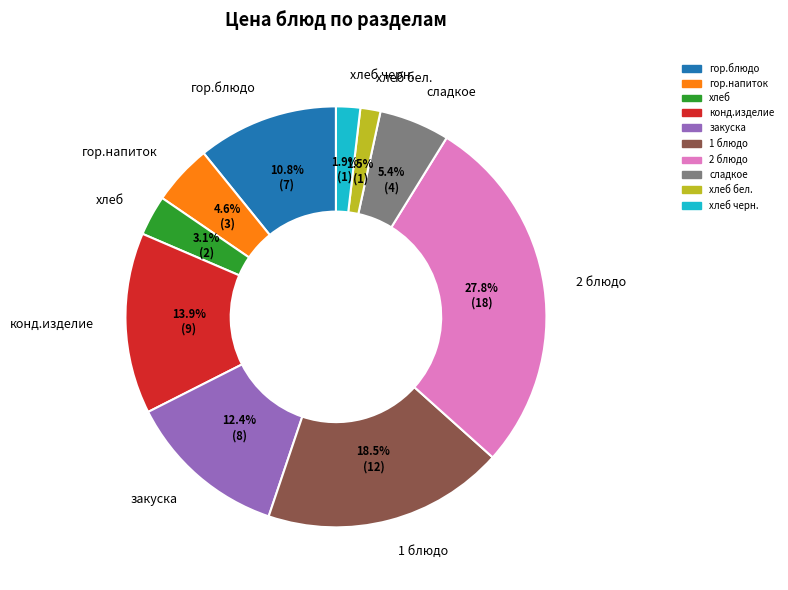

Count the number of slices in the pie.

10